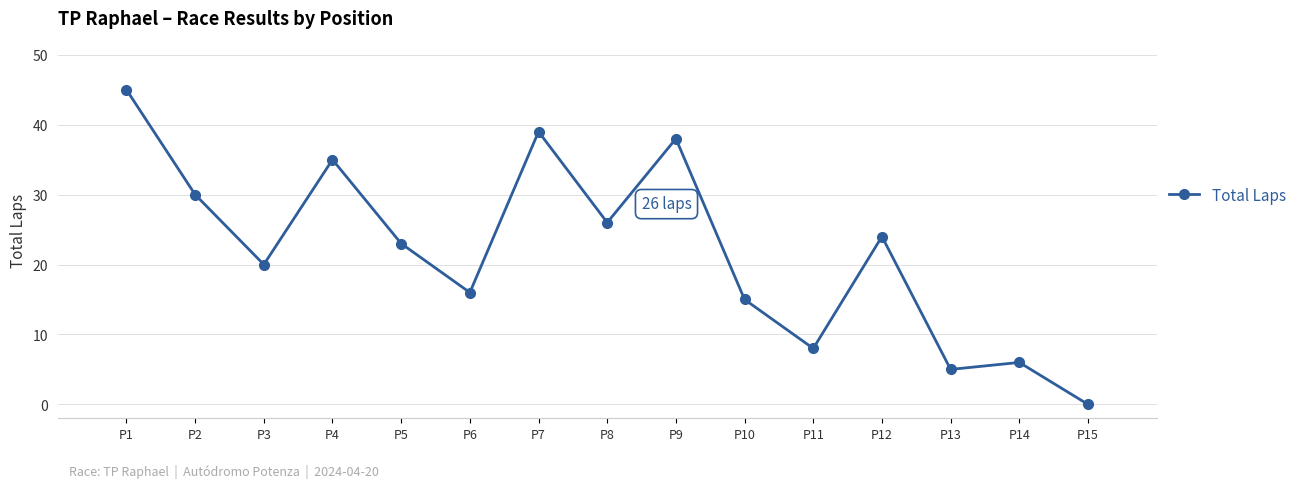

At which category does the data reach its first local peak?

P4